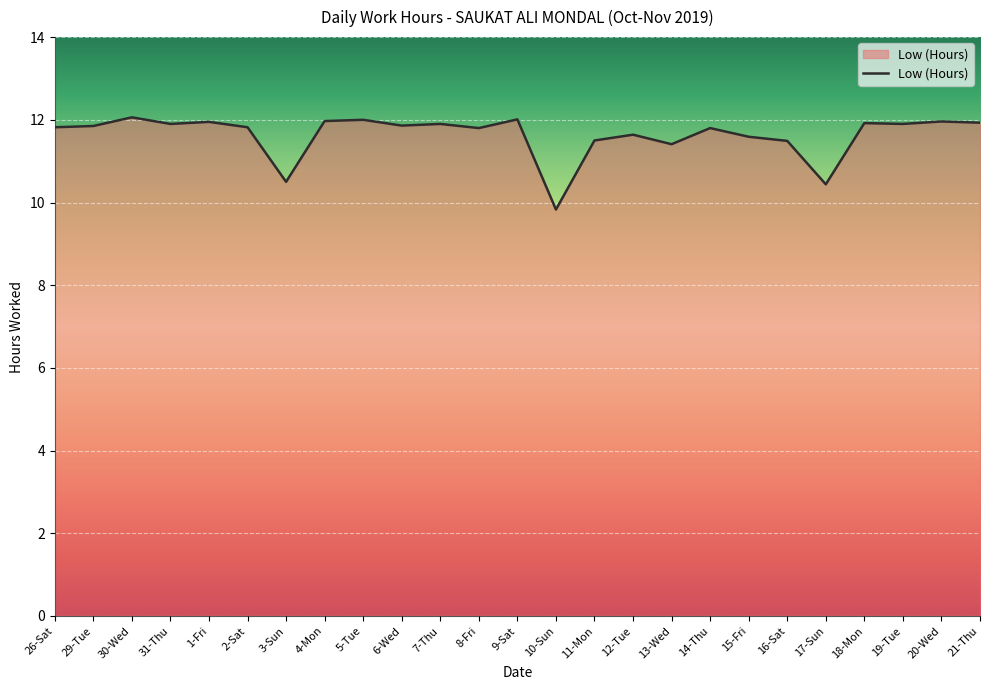

What is the smallest value displayed?

9.8